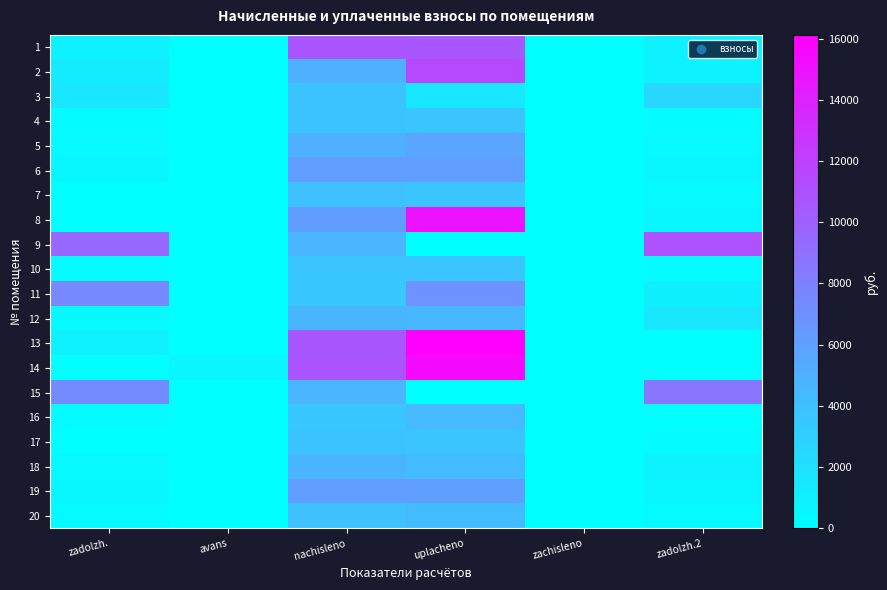

Reading left to right, list all the values displayed in this chart.

1: zadolzh.=892.9	avans=0.0	nachisleno=10714.8	uplacheno=10618.2	zachisleno=0.0	zadolzh.2=892.9
2: zadolzh.=1244.1	avans=0.0	nachisleno=4976.4	uplacheno=11510.3	zachisleno=0.0	zadolzh.2=834.9
3: zadolzh.=1573.8	avans=0.0	nachisleno=3777.1	uplacheno=1539.8	zachisleno=0.0	zadolzh.2=2554.5
4: zadolzh.=311.0	avans=0.0	nachisleno=3732.2	uplacheno=3698.6	zachisleno=0.0	zadolzh.2=311.5
5: zadolzh.=416.6	avans=0.0	nachisleno=4998.7	uplacheno=5696.7	zachisleno=0.0	zadolzh.2=416.6
6: zadolzh.=512.8	avans=0.0	nachisleno=6153.2	uplacheno=6097.8	zachisleno=0.0	zadolzh.2=512.8
7: zadolzh.=0.0	avans=0.0	nachisleno=4012.4	uplacheno=3678.1	zachisleno=0.0	zadolzh.2=334.4
8: zadolzh.=0.0	avans=0.0	nachisleno=6209.3	uplacheno=14873.7	zachisleno=0.0	zadolzh.2=517.5
9: zadolzh.=9588.8	avans=0.0	nachisleno=4651.3	uplacheno=0.0	zachisleno=0.0	zadolzh.2=10988.2
10: zadolzh.=308.2	avans=0.0	nachisleno=3698.6	uplacheno=3665.3	zachisleno=0.0	zadolzh.2=308.2
11: zadolzh.=7439.4	avans=0.0	nachisleno=3586.6	uplacheno=6860.7	zachisleno=0.0	zadolzh.2=961.1
12: zadolzh.=391.4	avans=0.0	nachisleno=4696.2	uplacheno=4526.9	zachisleno=0.0	zadolzh.2=1571.7
13: zadolzh.=884.5	avans=0.0	nachisleno=10614.0	uplacheno=16119.2	zachisleno=0.0	zadolzh.2=0.0
14: zadolzh.=0.0	avans=604.3	nachisleno=10748.5	uplacheno=15439.3	zachisleno=0.0	zadolzh.2=0.0
15: zadolzh.=7320.9	avans=0.0	nachisleno=4628.9	uplacheno=0.0	zachisleno=0.0	zadolzh.2=8661.0
16: zadolzh.=302.6	avans=0.0	nachisleno=3631.4	uplacheno=4441.1	zachisleno=0.0	zadolzh.2=0.0
17: zadolzh.=0.0	avans=0.0	nachisleno=3743.5	uplacheno=3709.8	zachisleno=0.0	zadolzh.2=312.0
18: zadolzh.=389.5	avans=0.0	nachisleno=4673.8	uplacheno=4242.2	zachisleno=0.0	zadolzh.2=779.0
19: zadolzh.=511.8	avans=0.0	nachisleno=6142.0	uplacheno=6088.7	zachisleno=0.0	zadolzh.2=511.7
20: zadolzh.=334.4	avans=0.0	nachisleno=4012.4	uplacheno=4274.5	zachisleno=0.0	zadolzh.2=334.4